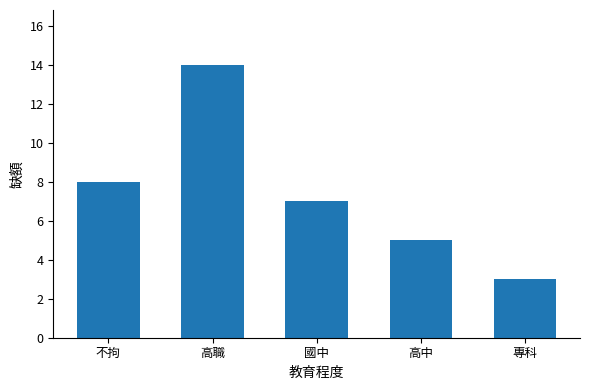

Between 國中 and 專科, which is larger?

國中